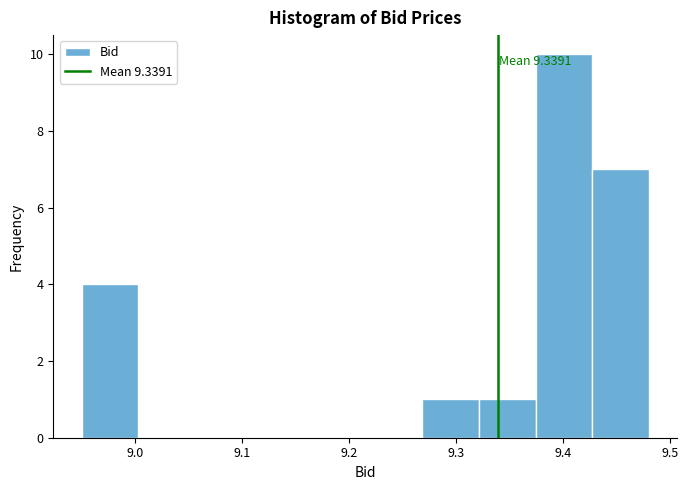

Over which range of the x-axis is the bar tallest?

9.374 to 9.427